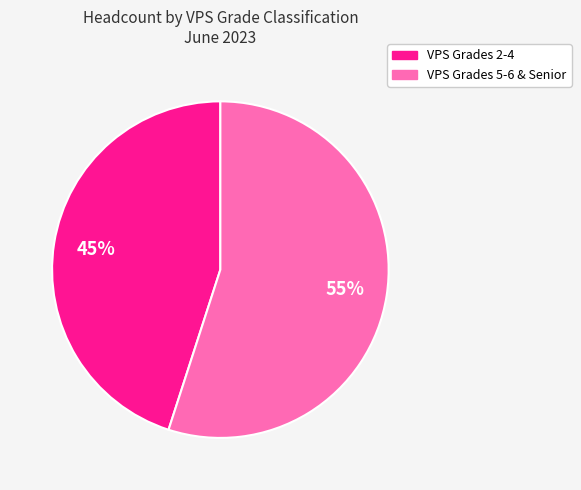

Is there any slice that represents more than half of the pie?

Yes